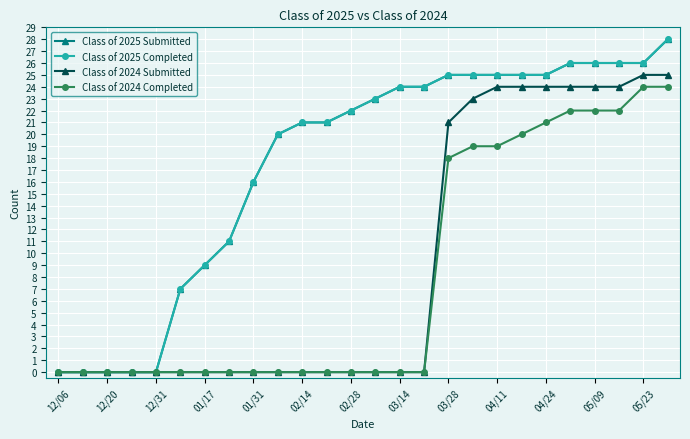

Reading left to right, what are all the values shown in this chart?

Class of 2025 Submitted: 0	0	0	0	0	7	9	11	16	20	21	21	22	23	24	24	25	25	25	25	25	26	26	26	26	28
Class of 2025 Completed: 0	0	0	0	0	7	9	11	16	20	21	21	22	23	24	24	25	25	25	25	25	26	26	26	26	28
Class of 2024 Submitted: 0	0	0	0	0	0	0	0	0	0	0	0	0	0	0	0	21	23	24	24	24	24	24	24	25	25
Class of 2024 Completed: 0	0	0	0	0	0	0	0	0	0	0	0	0	0	0	0	18	19	19	20	21	22	22	22	24	24